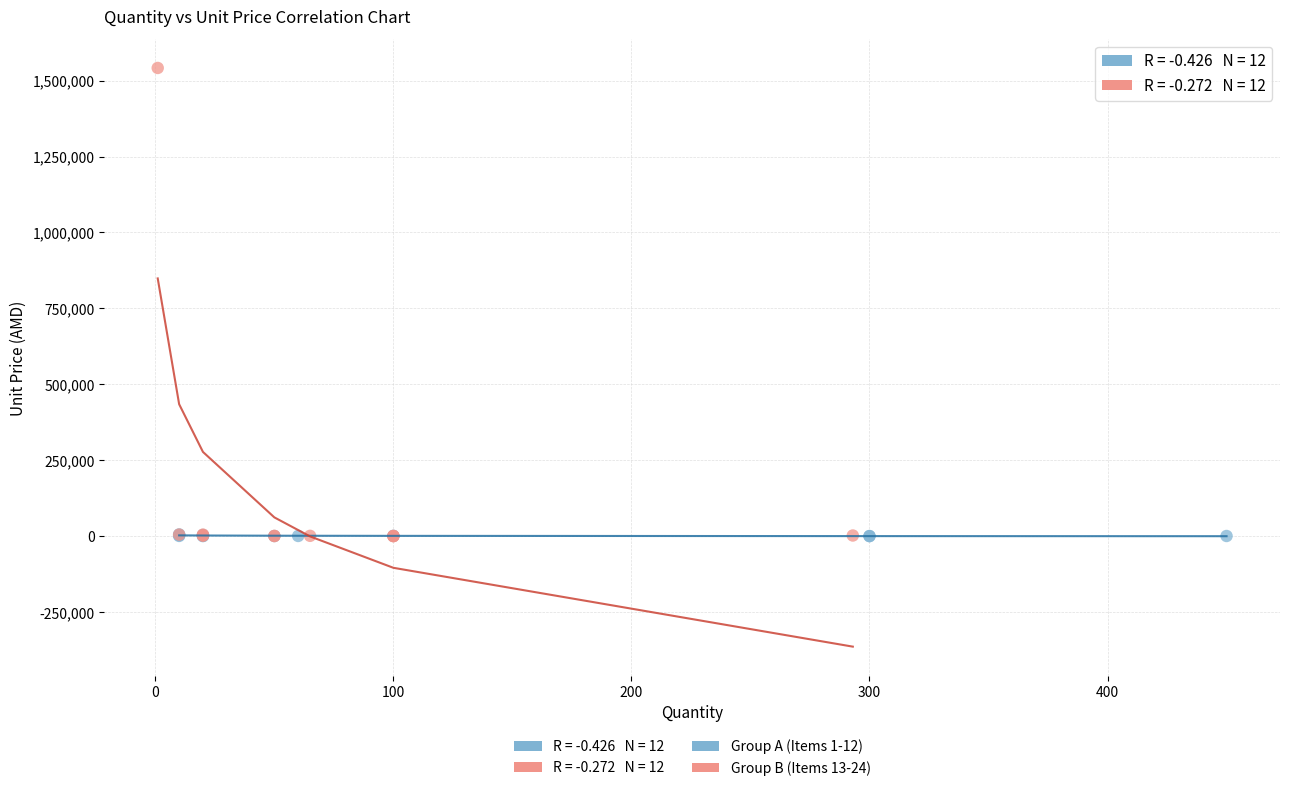

Which series has the widest spread of Y values?

Group B (Items 13-24)